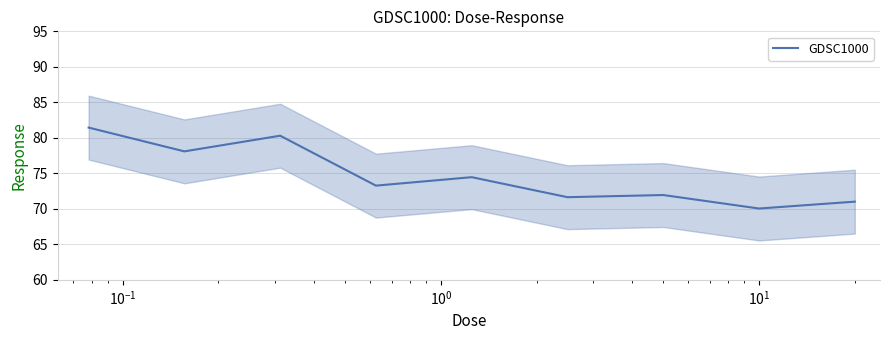

What is the lowest value of the GDSC1000 series?

70.0